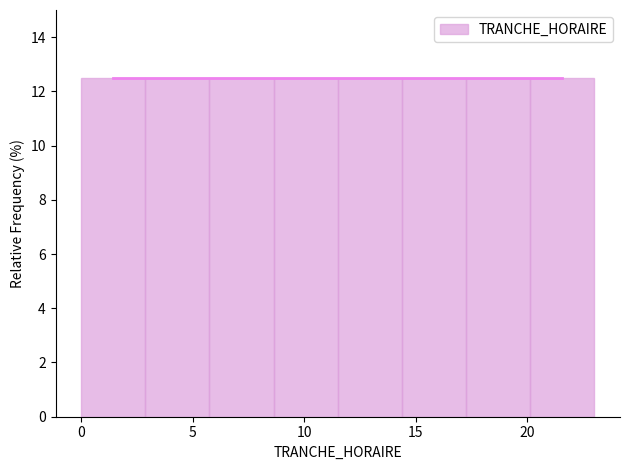

How tall is the bar that spans 0.0 to 3.0 on the x-axis? Neither the bar edges nor the heights are printed on the chart, so give them approximately, as read against the axes.

12.6